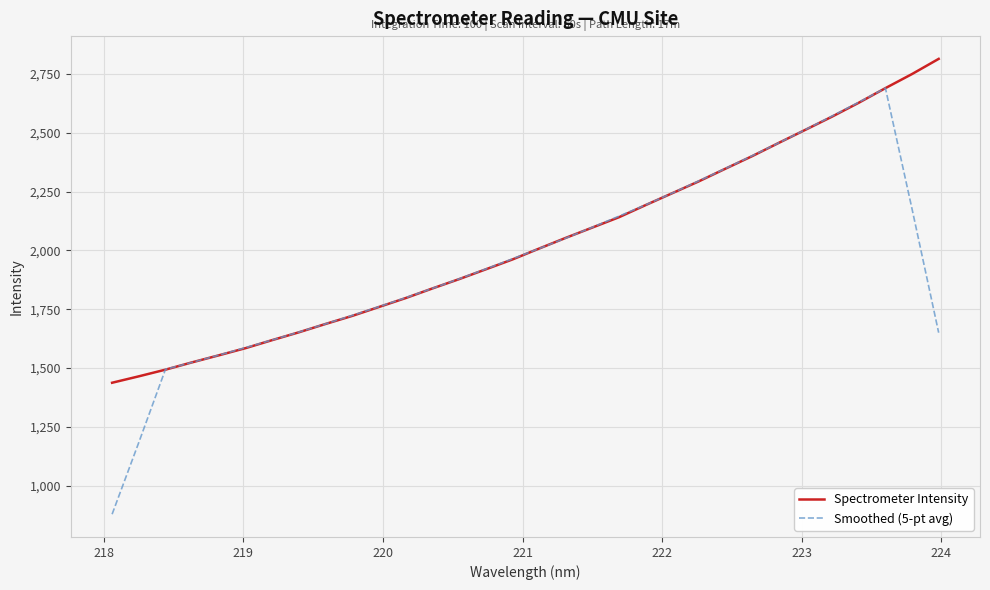

Which series has the widest spread of values?

Smoothed (5-pt avg)